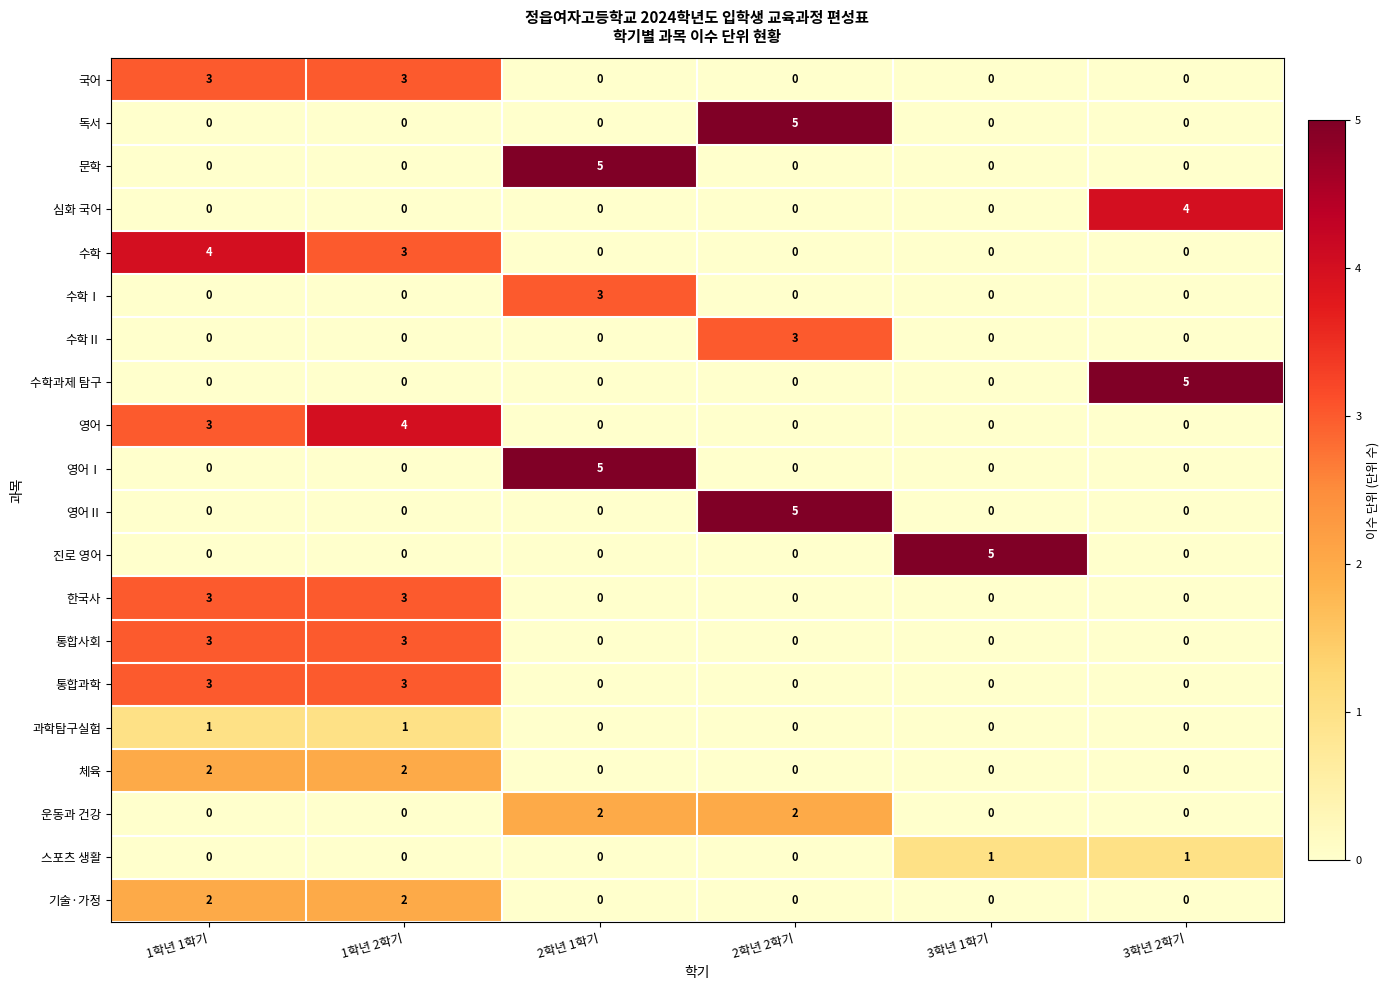

What is the sum of the 통합과학 values at 3학년 1학기 and 1학년 2학기?

3